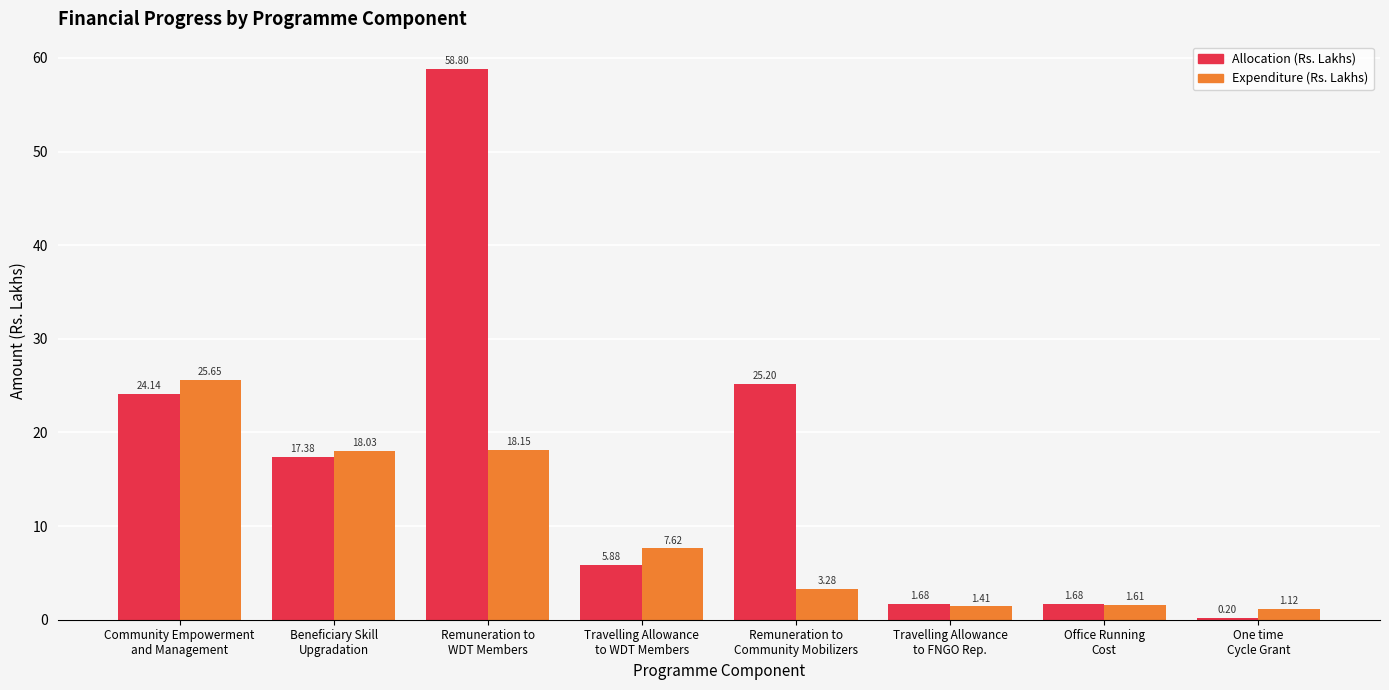

Which series has the widest spread of values?

Allocation (Rs. Lakhs)